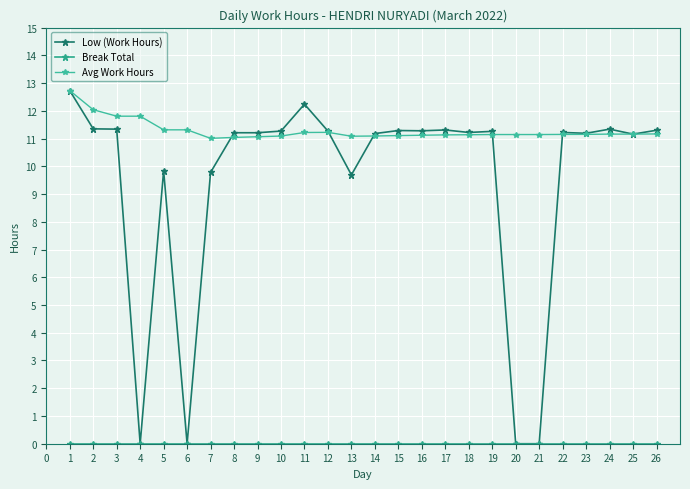

Does the chart have visible grid lines?

Yes